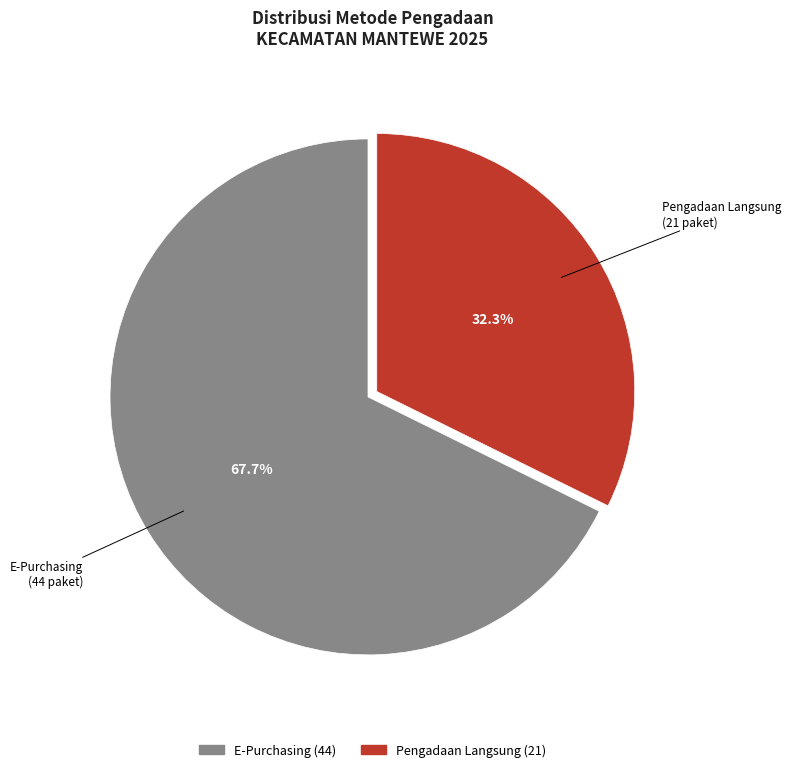

Rank the categories by value from lowest to highest.

Pengadaan Langsung, E-Purchasing